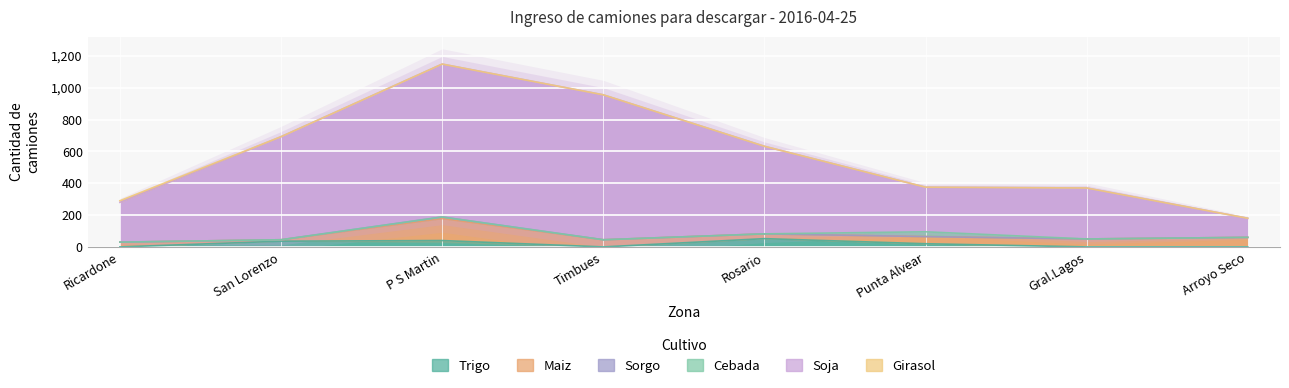

Is it true that Soja equals 319 at P S Martin?

False